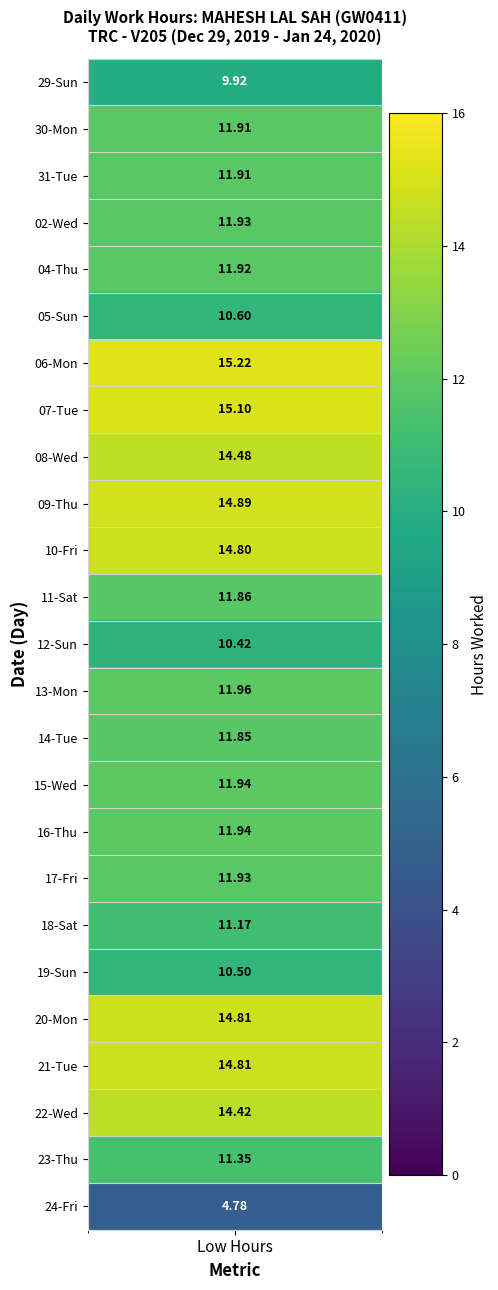

At how many categories does at least one series exceed 7?

1